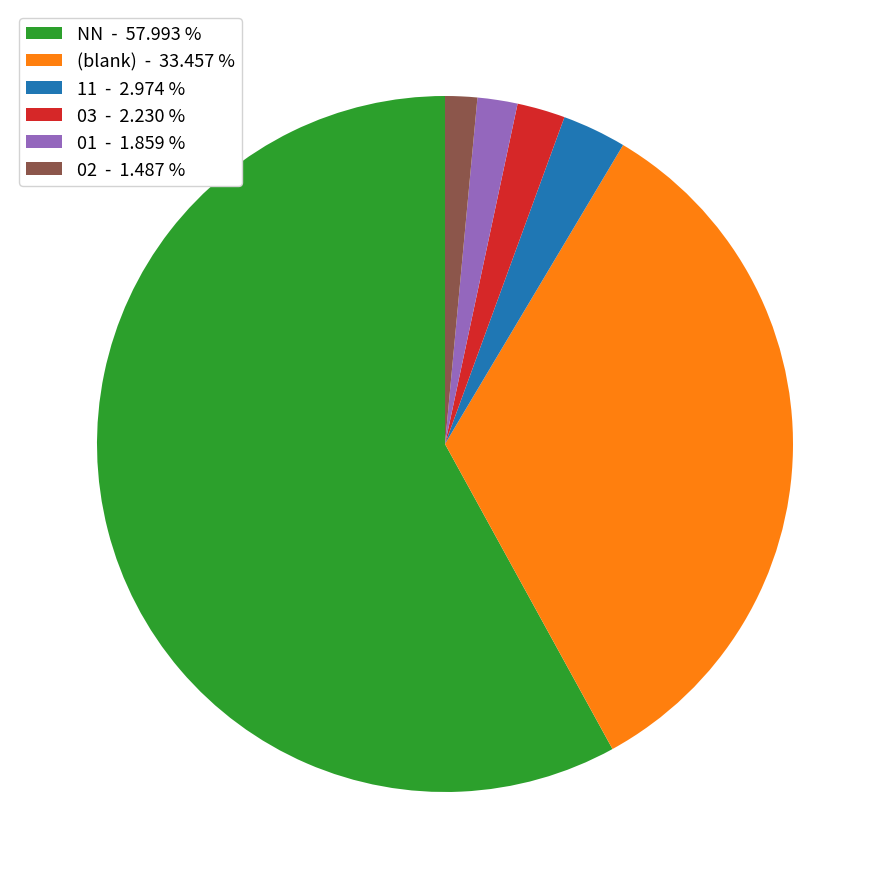

Which slice represents more than half of the pie?

NN - 57.993 %